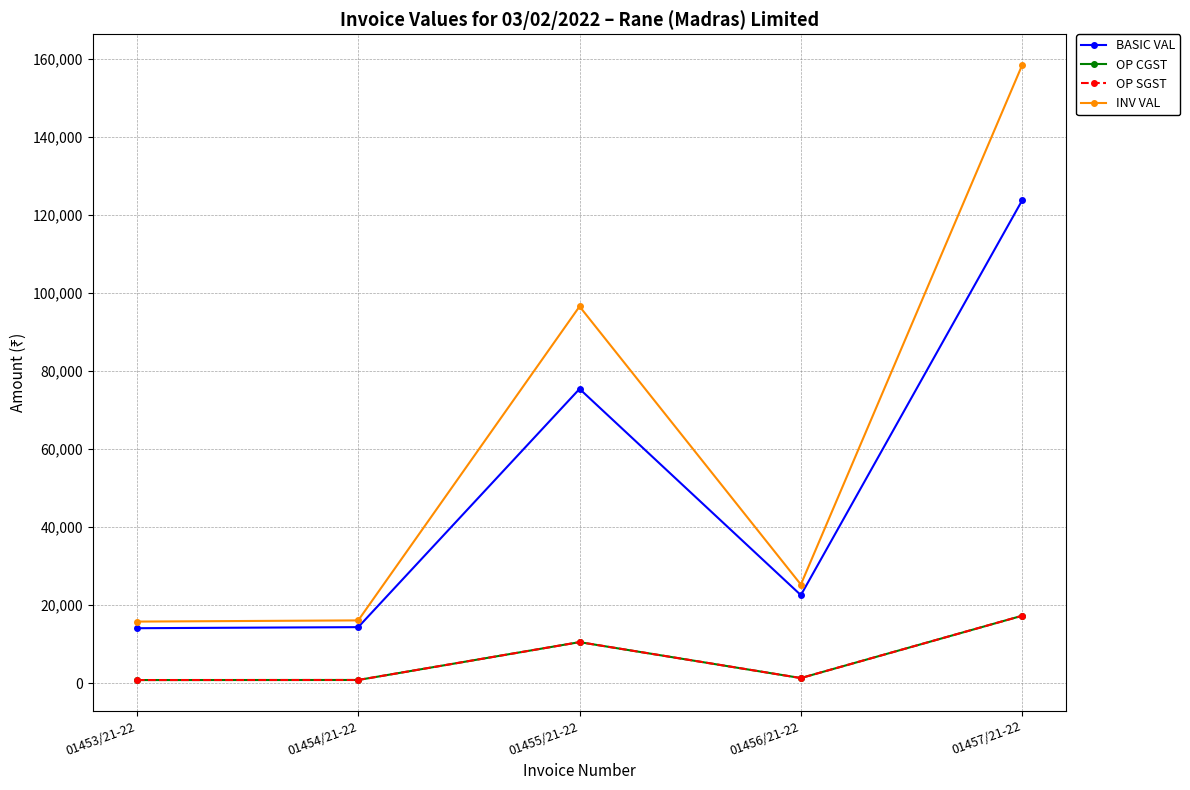

What is the label of the 2nd point from the left?

01454/21-22